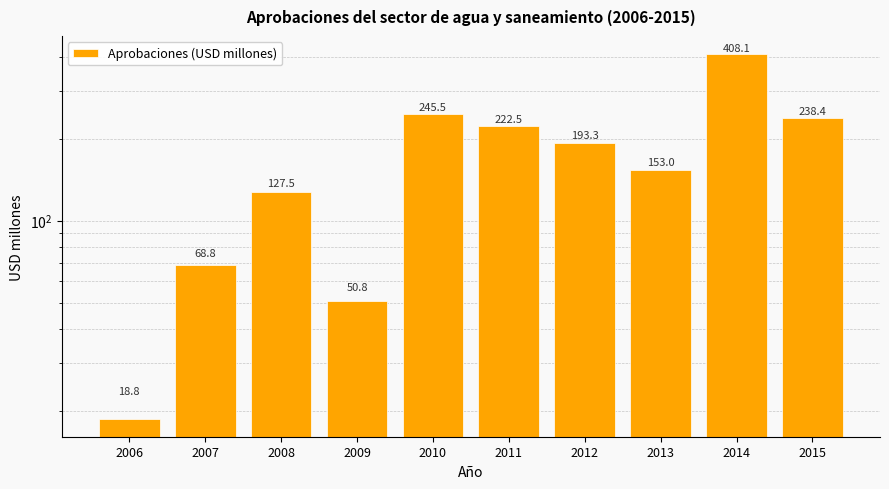

Which label corresponds to the smallest value in the chart?

2006